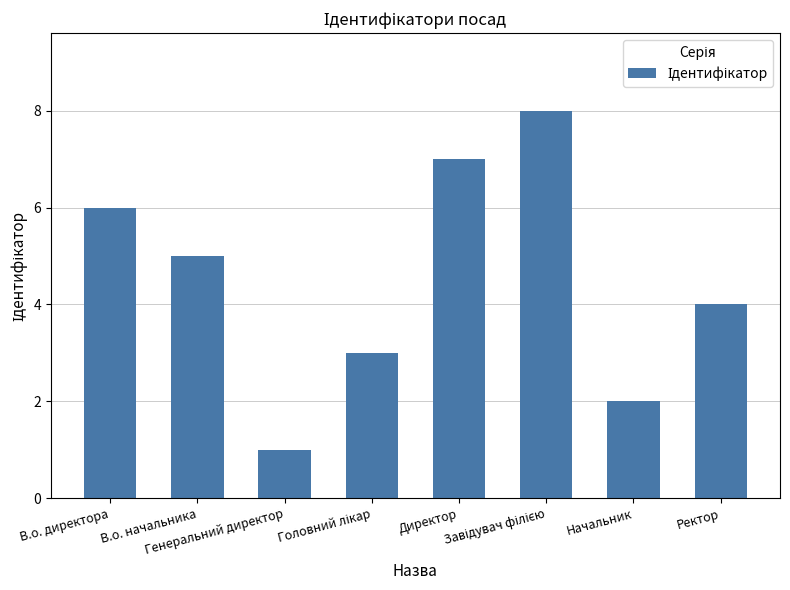

True or false: the data shows 2 at Начальник.

True